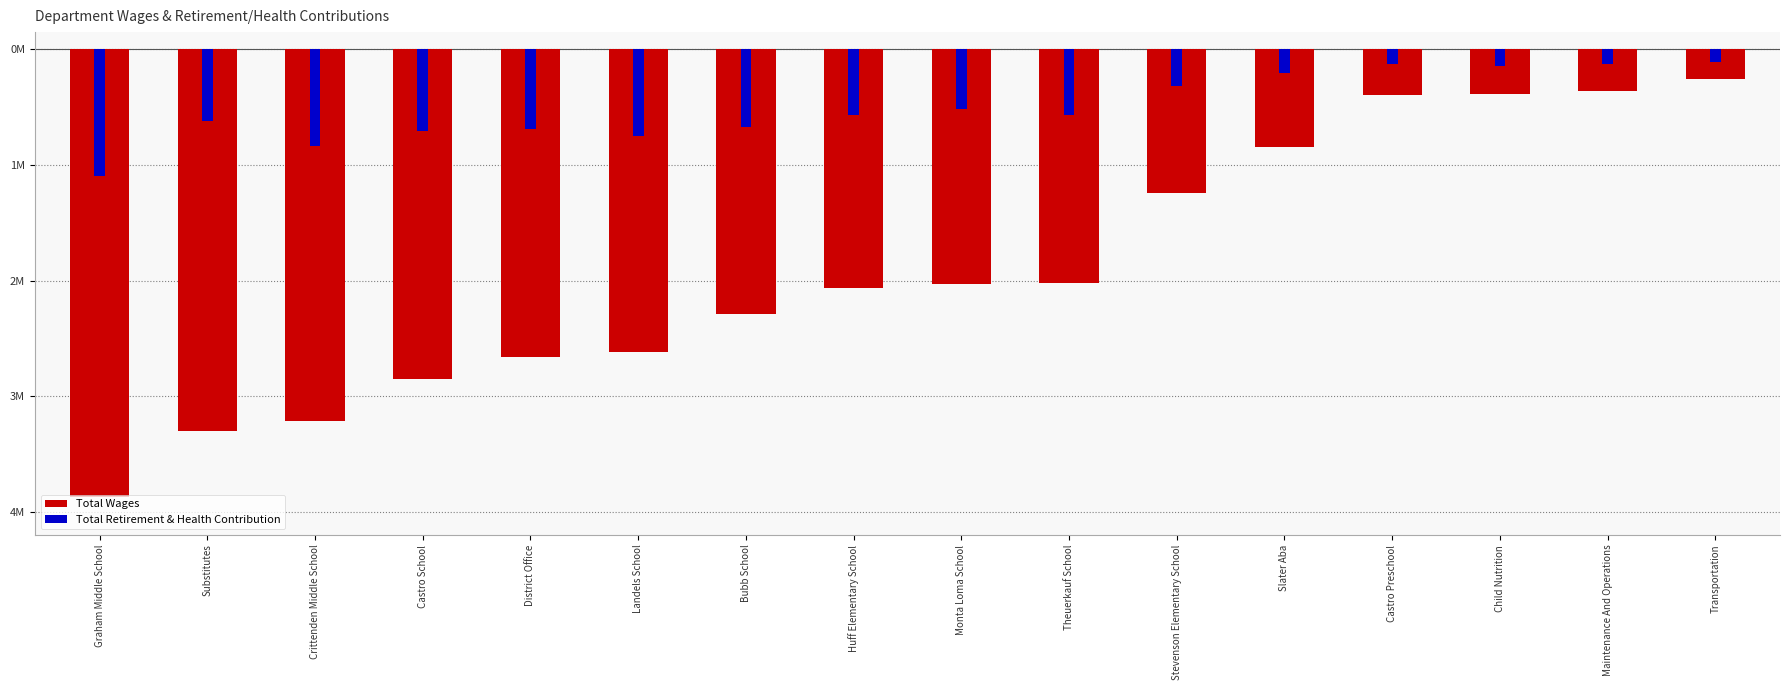

Is it true that Total Wages equals -2.1 at Huff Elementary School?

True